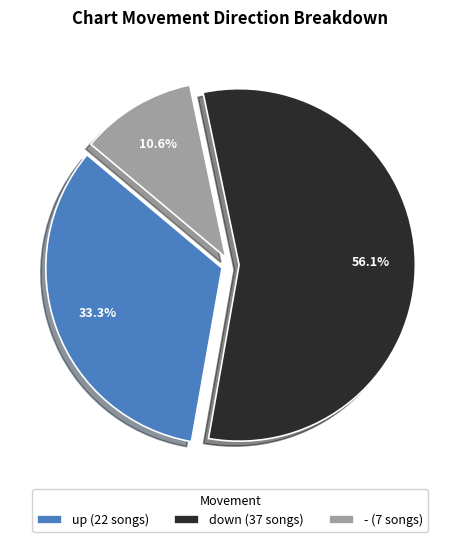

Rank the categories by value from lowest to highest.

-, up, down